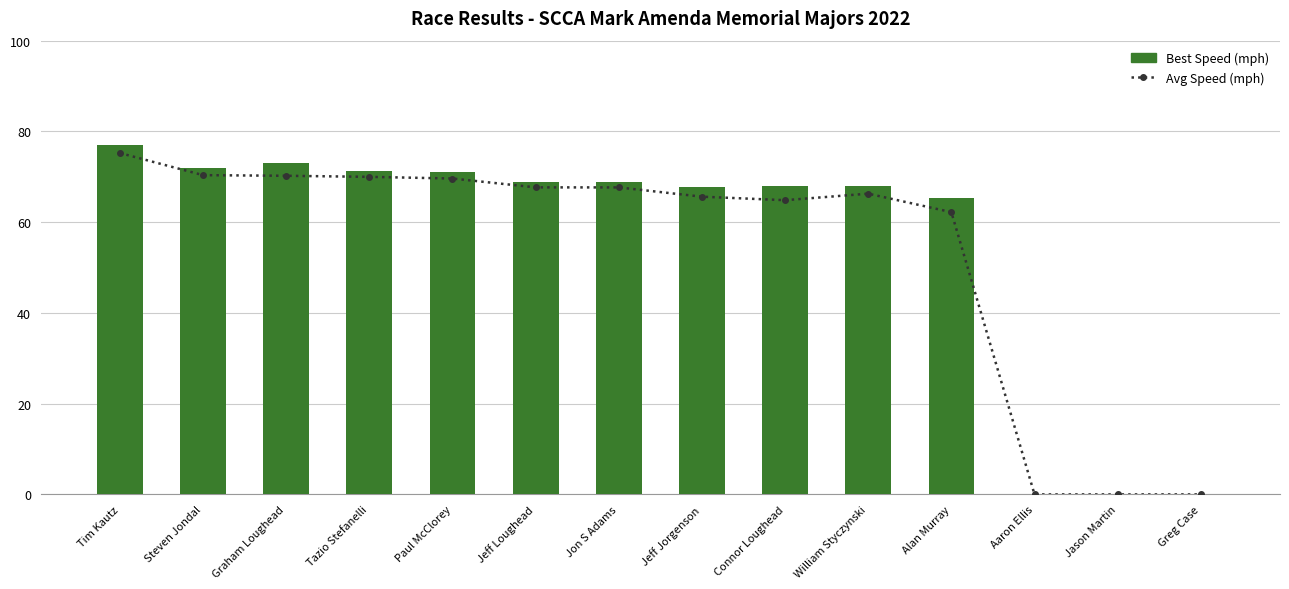

What is the total value across all series at Tazio Stefanelli?

141.2